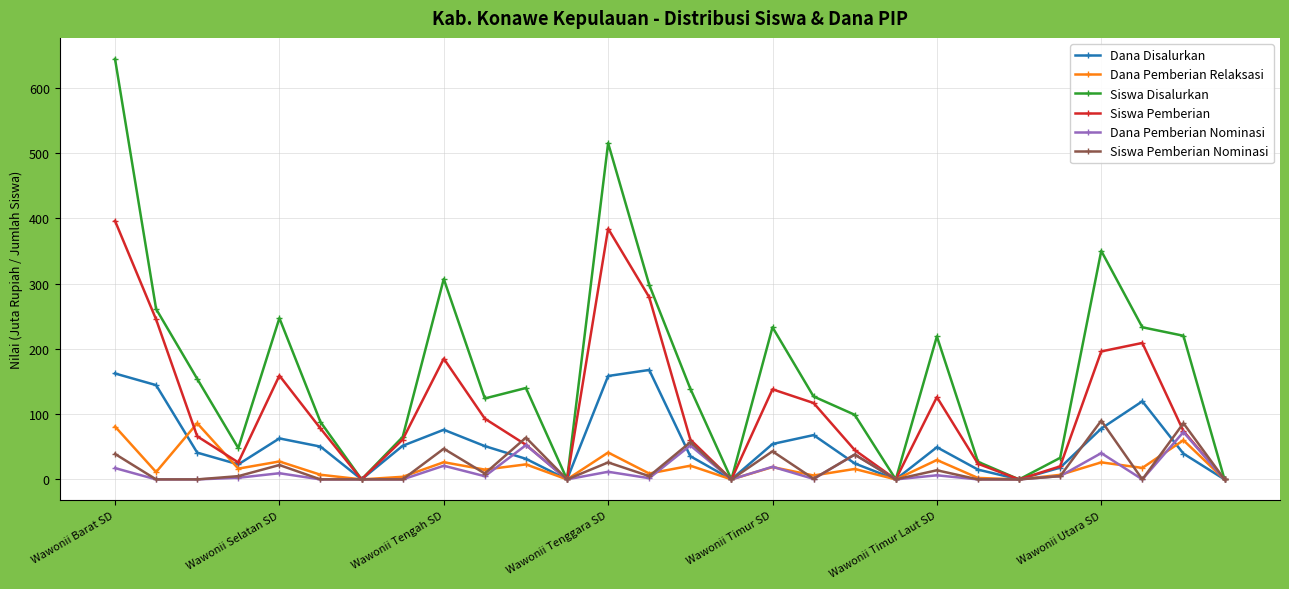

How many series are shown in this chart?

6